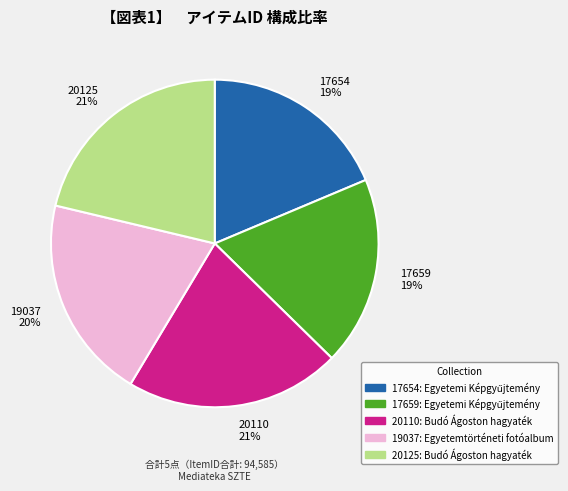

Is the sum of 20125 and 19037 greater than half?

No